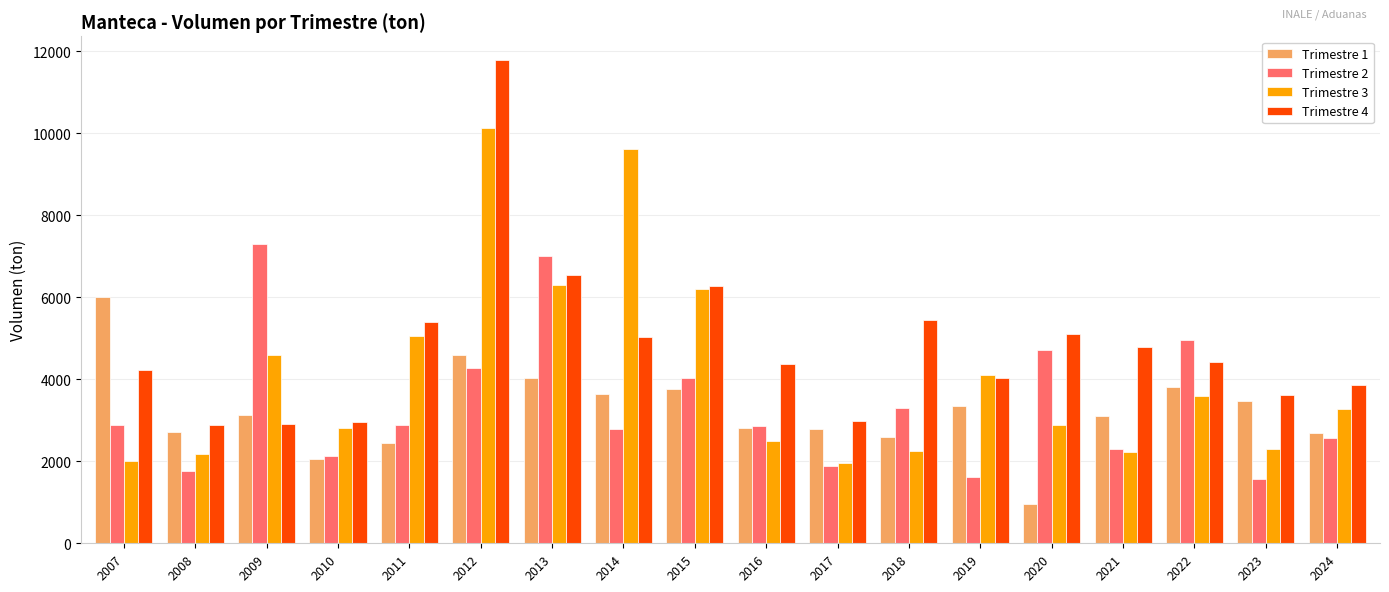

At which category is the sum across all series the highest?

2012